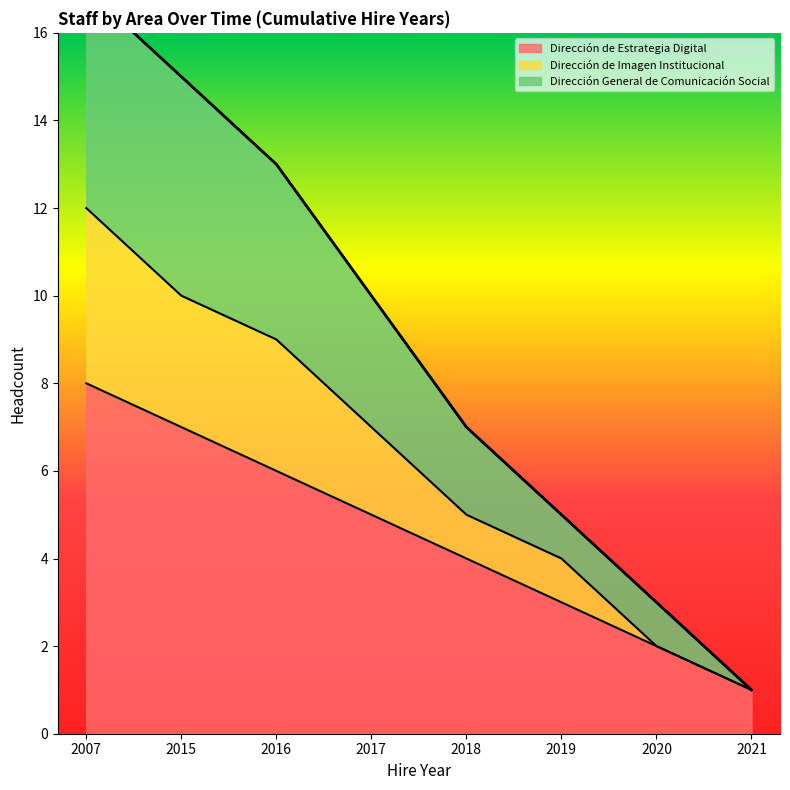

What are all the series names shown in the legend?

Dirección de Estrategia Digital, Dirección de Imagen Institucional, Dirección General de Comunicación Social